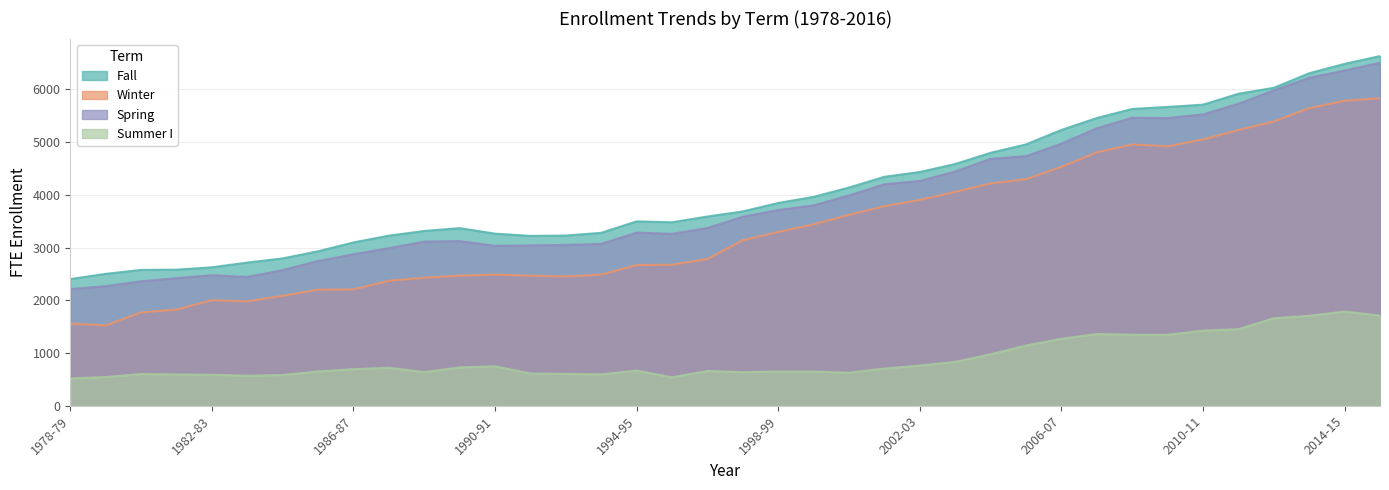

What is the difference between the maximum and minimum values in the Summer I series?

1268